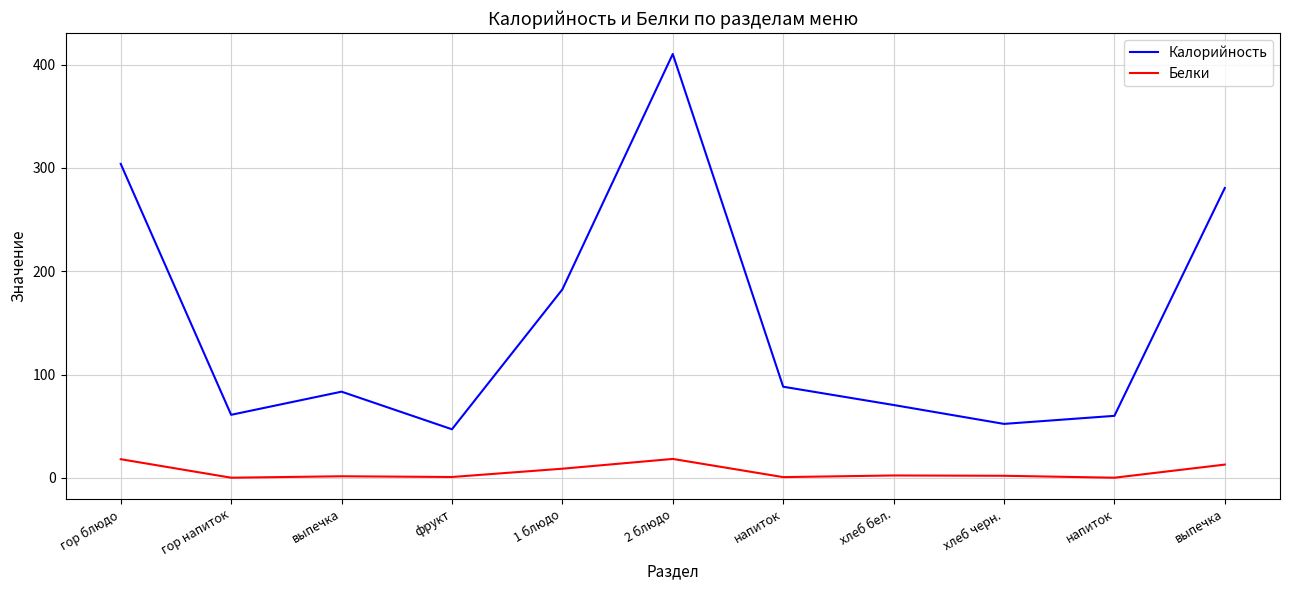

What is the difference between the second highest and second lowest values in the Белки series?

17.9